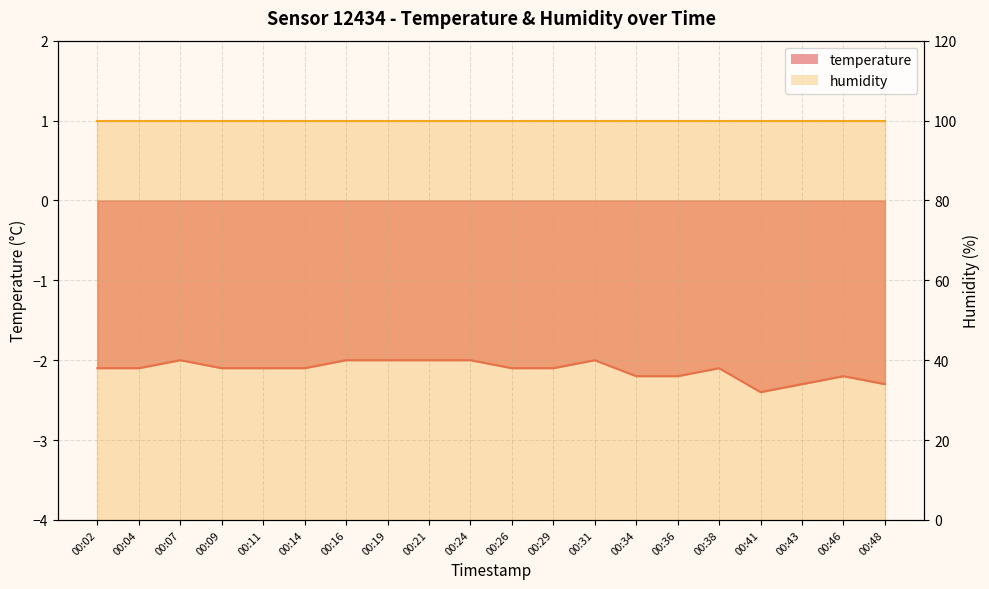

Is it true that the value at 00:02 is -2.1?

True